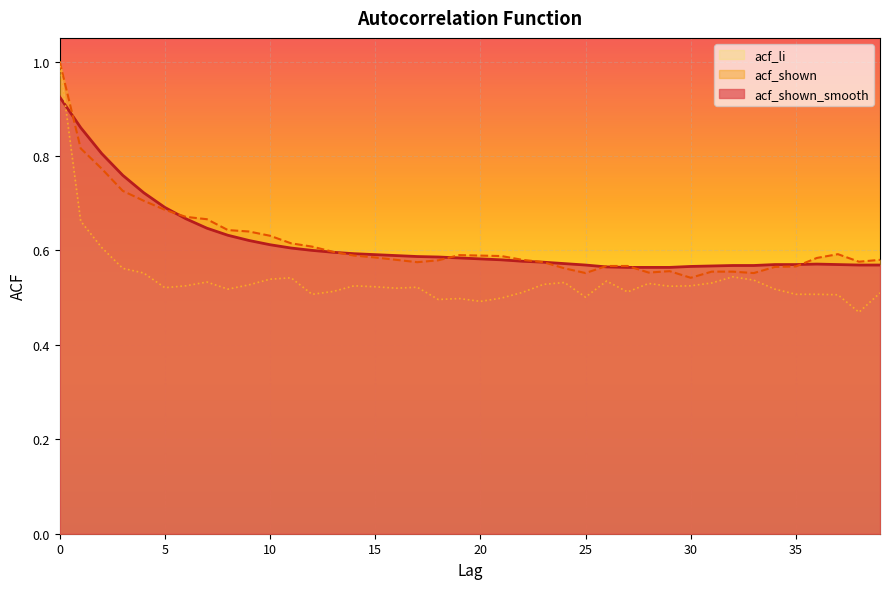

What is the value of the acf_li point at the 10th from the left?

0.5